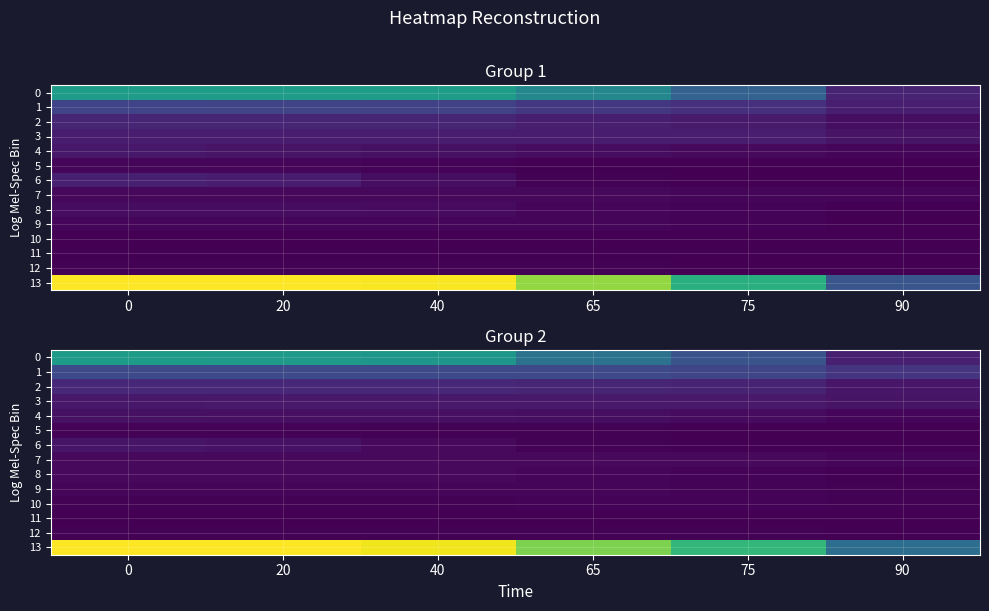

Is the value of 9 at 90 greater than the value of 7 at 75?

No